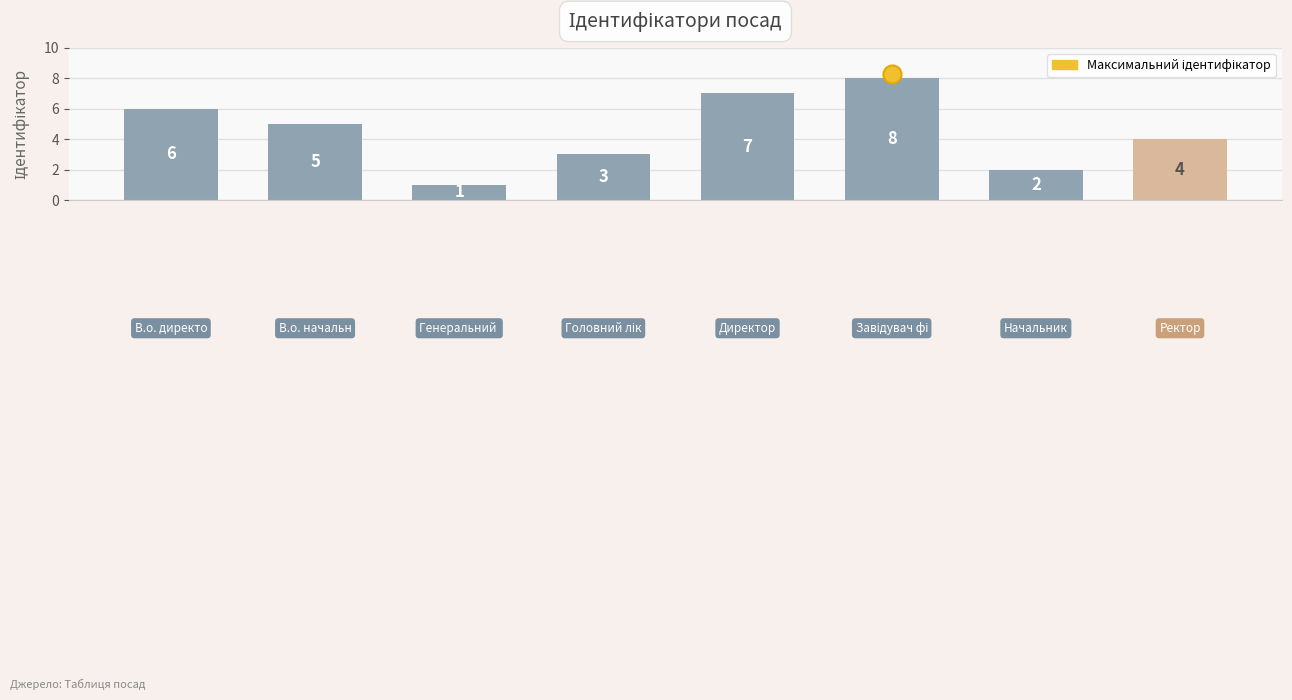

Count the values in the range 3 to 7.

5